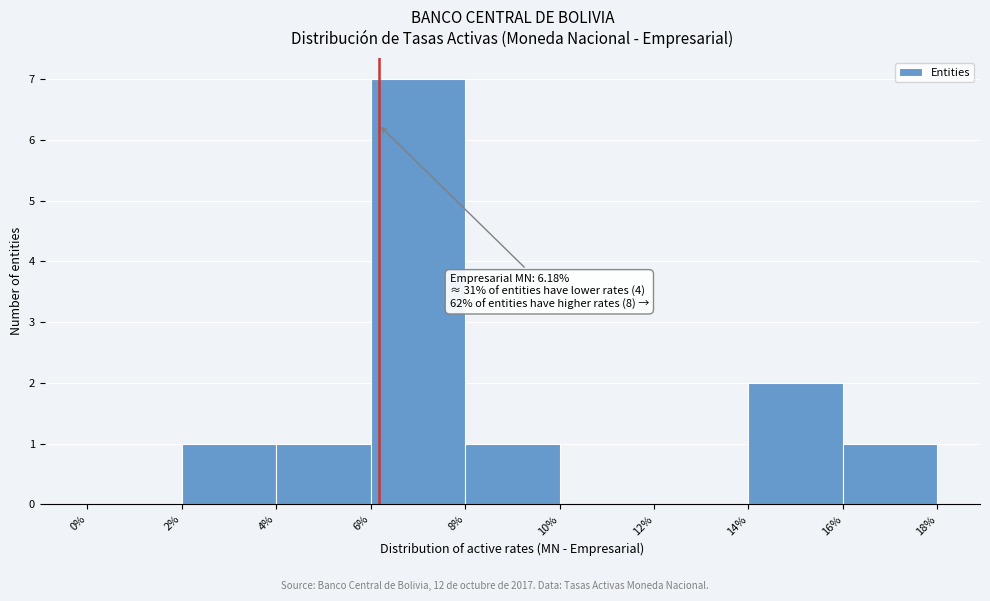

Over which range of the x-axis is the bar tallest?

6% to 8%